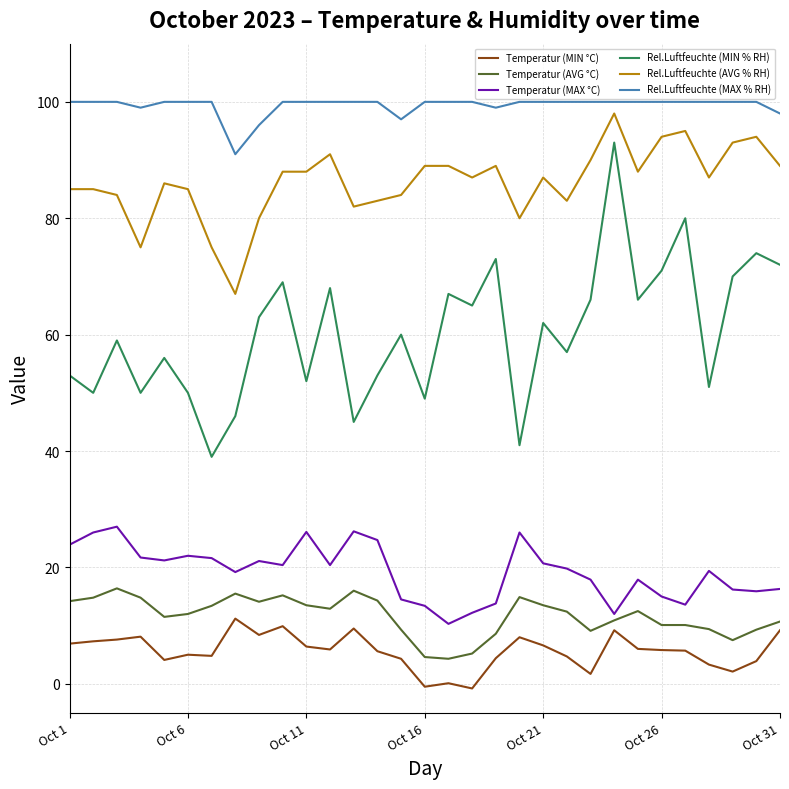

Which series has the largest range (max minus min)?

Rel.Luftfeuchte (MIN % RH)